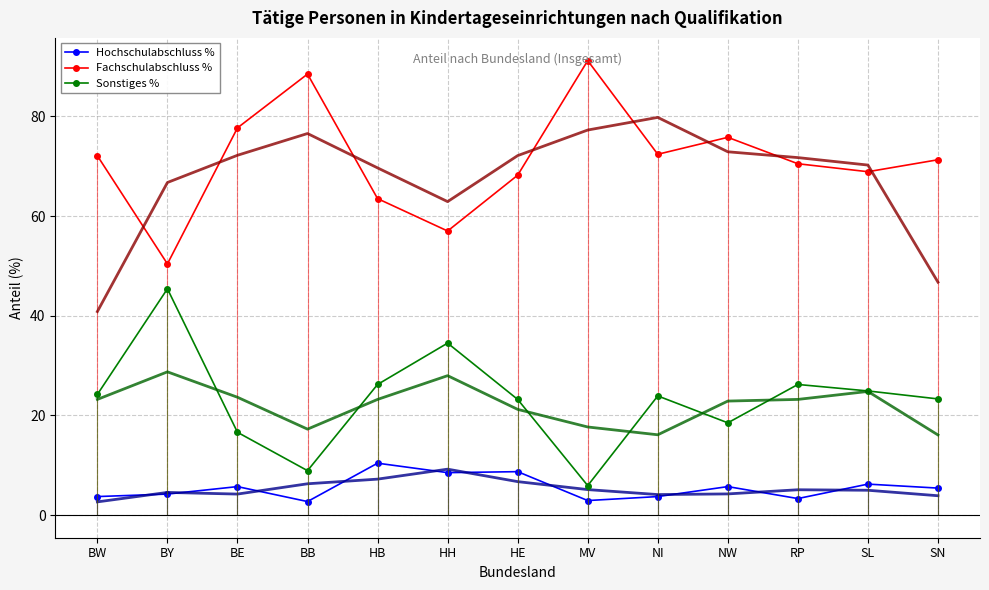

Which series has the largest total across all categories?

Fachschulabschluss %